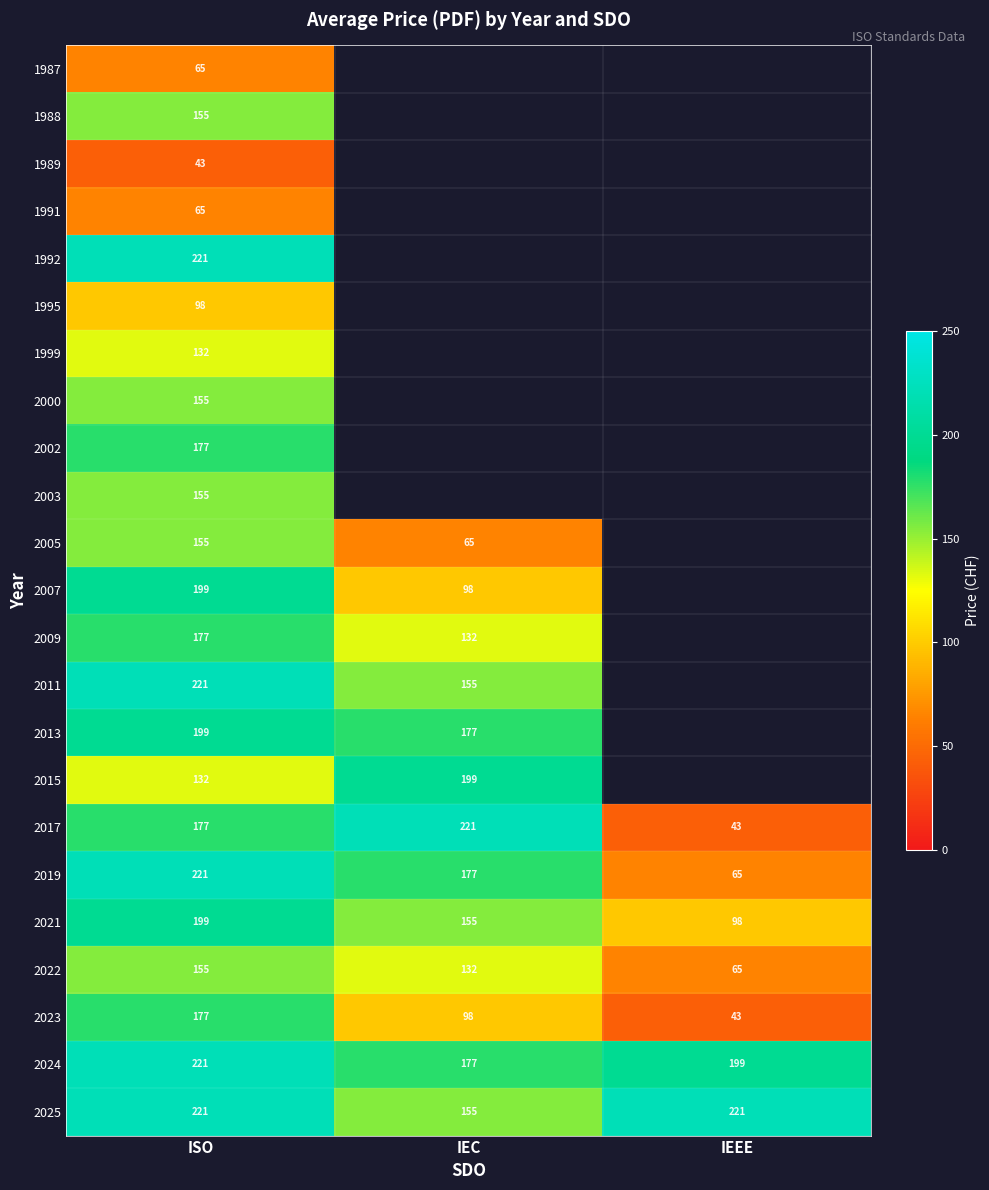

Rank the categories by 2022 value from lowest to highest.

IEEE, IEC, ISO